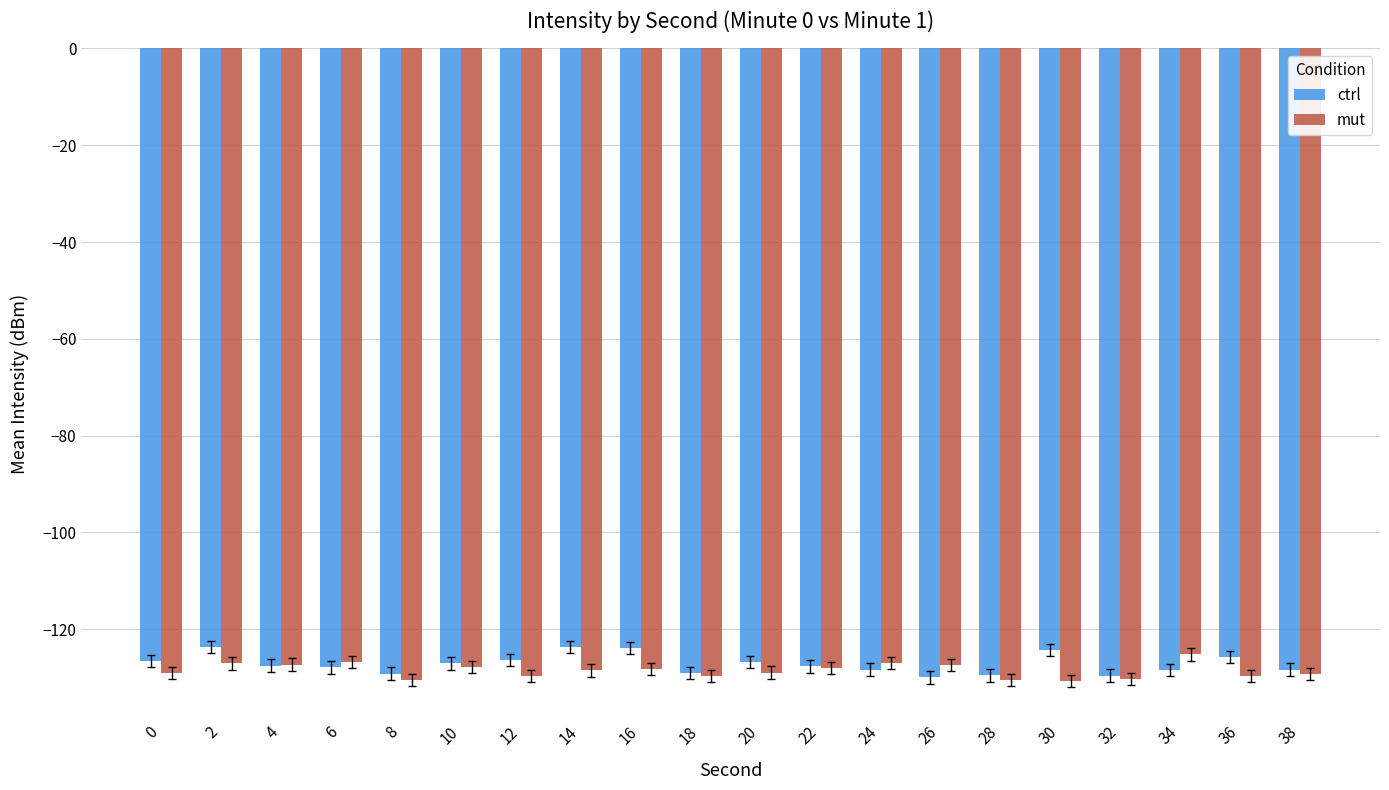

At which label does mut first exceed -128?

2